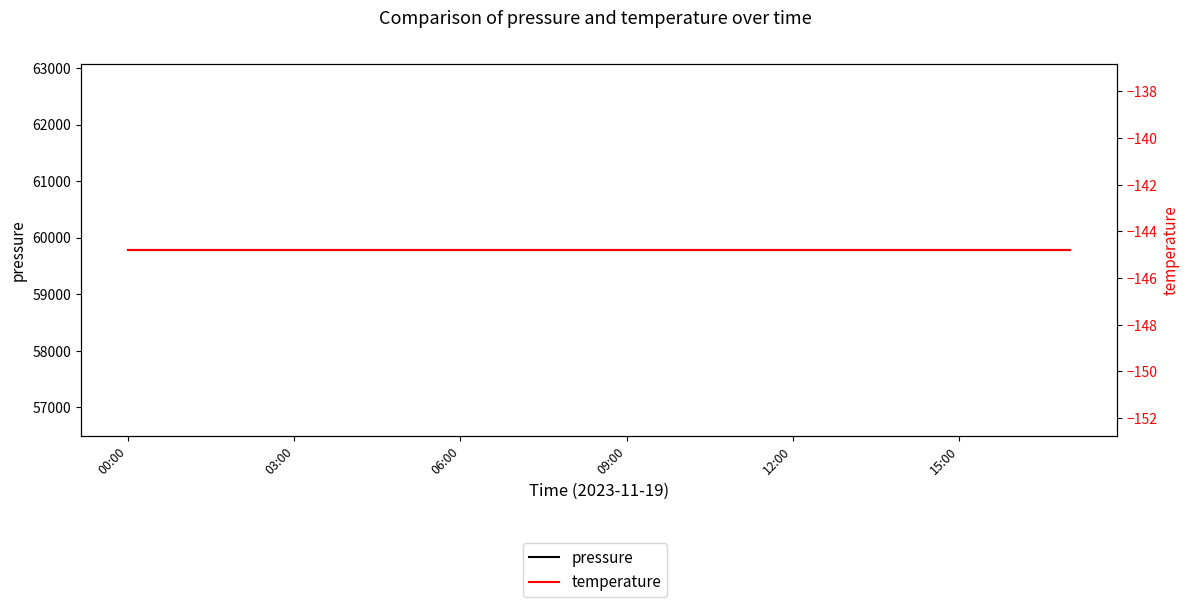

Which label corresponds to the smallest value in the chart?

00:00